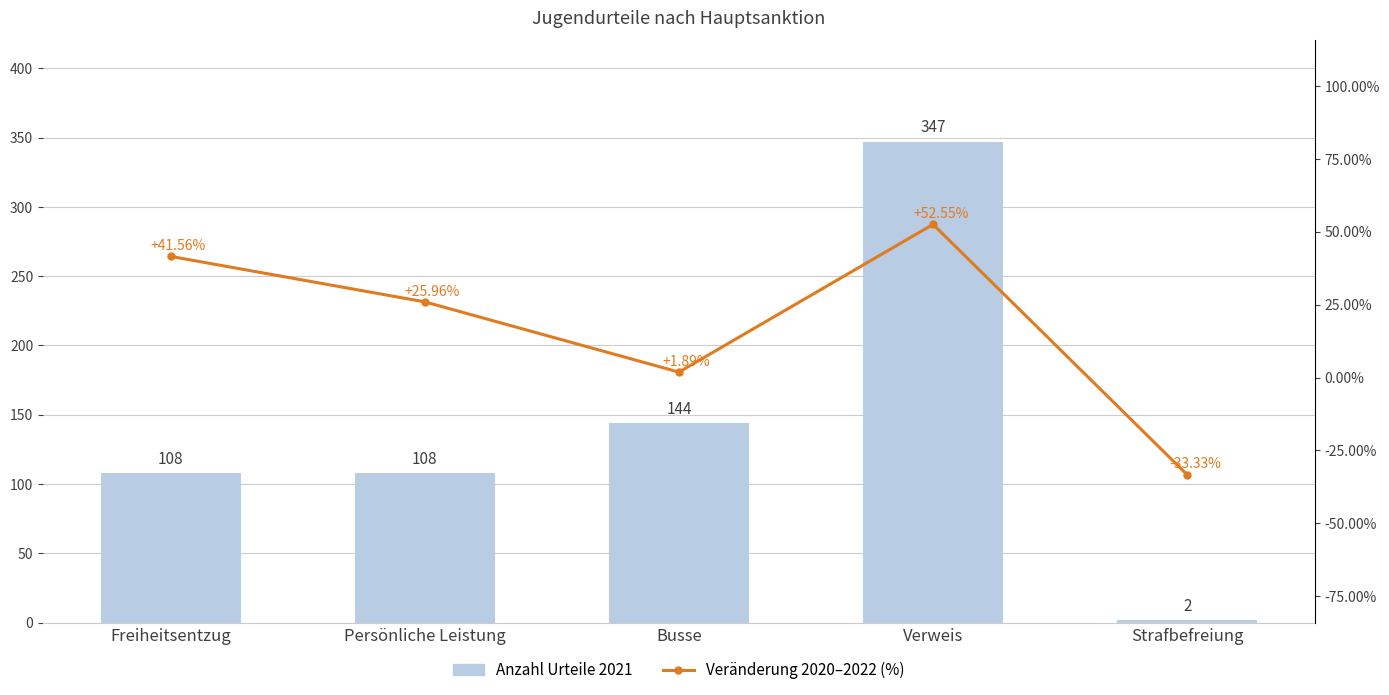

What is the difference between the maximum and second lowest values in the Anzahl Urteile 2021 series?

239.0